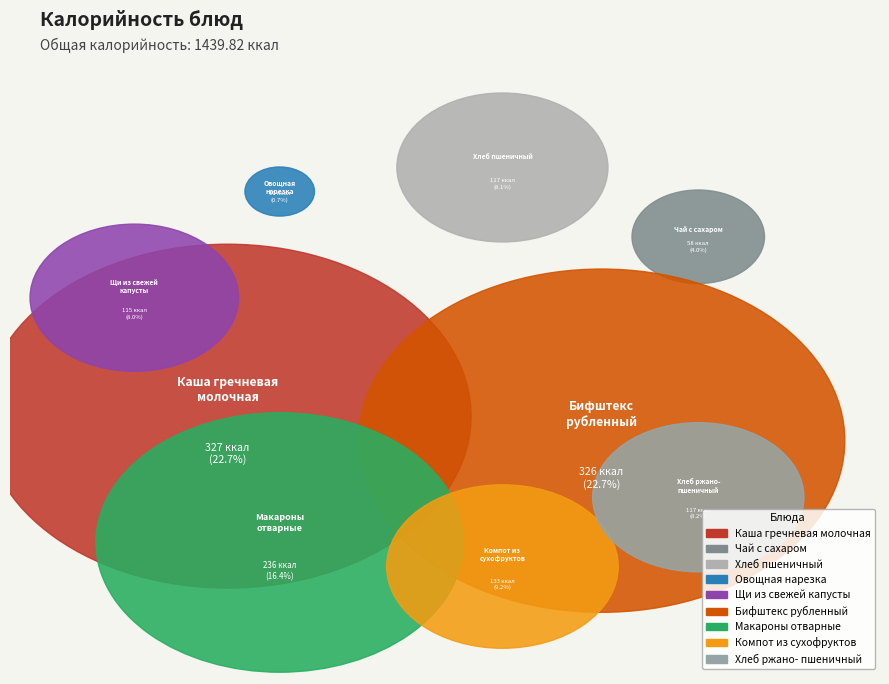

How many slices are in this pie chart?

9